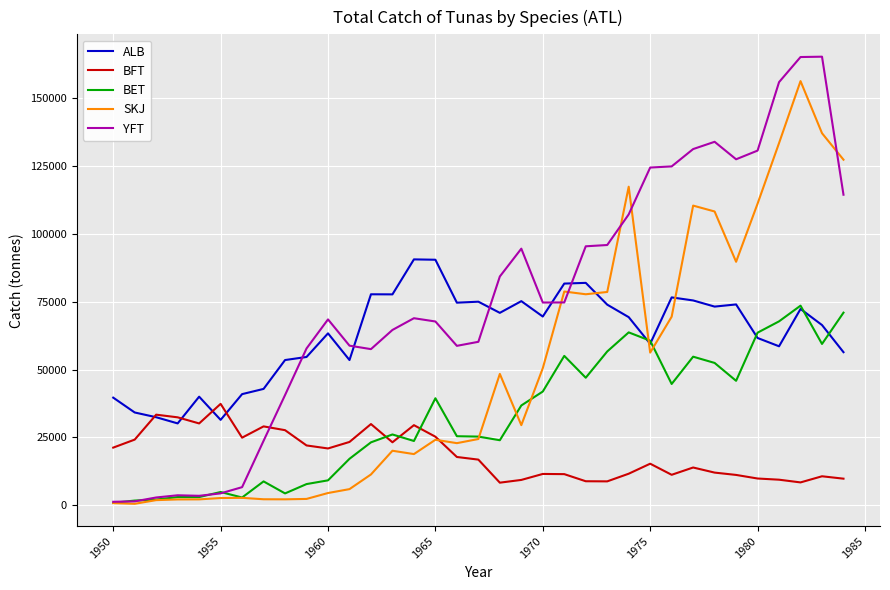

What is the minimum value for ALB?

30117.0